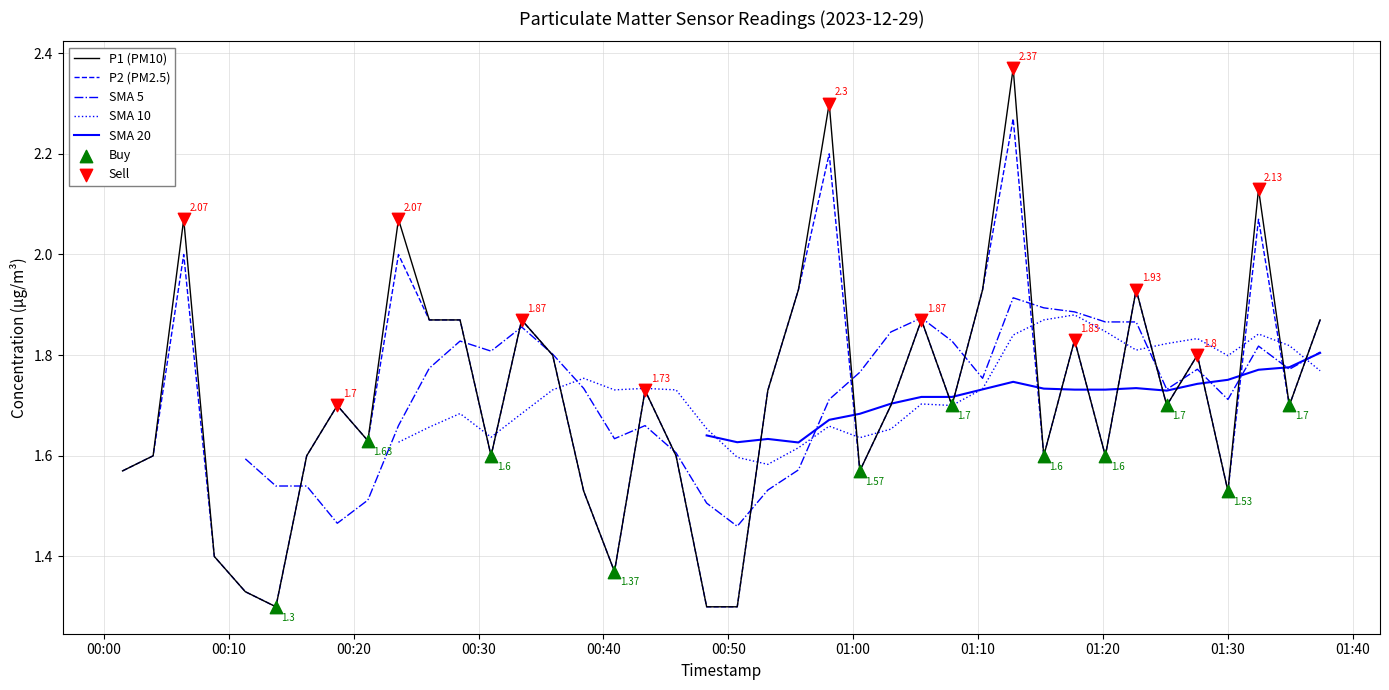

Which series has the largest total across all categories?

P1